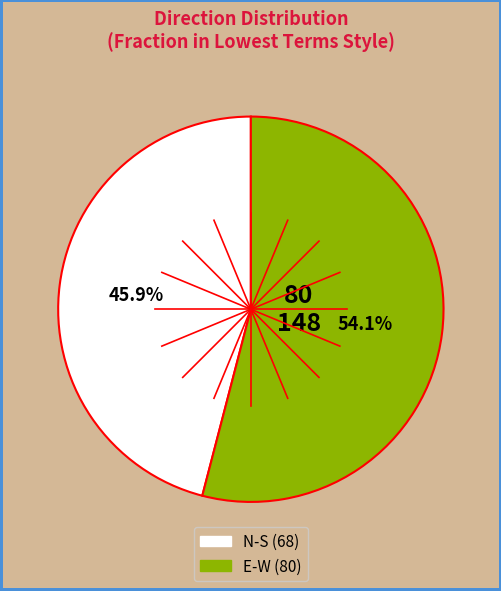

What is the total percentage of E-W and N-S?

100.0%